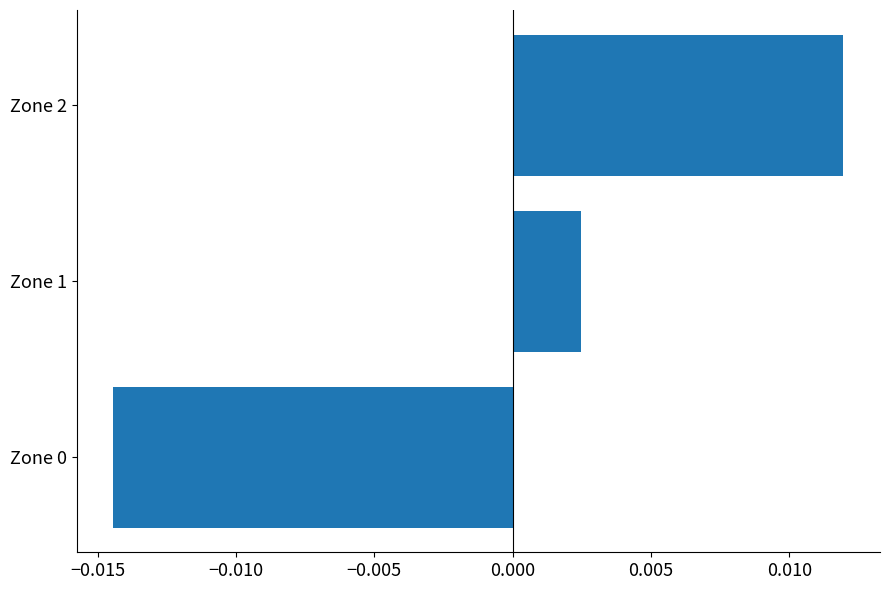

How many categories are shown in the chart?

3